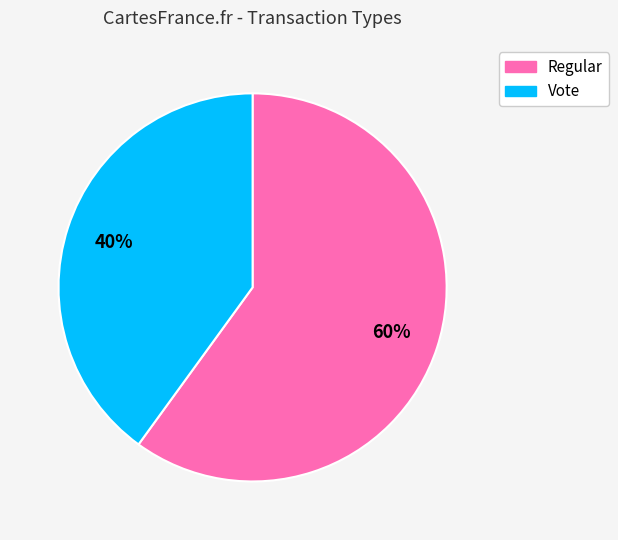

Do Vote and Regular together represent more than half of the pie?

Yes